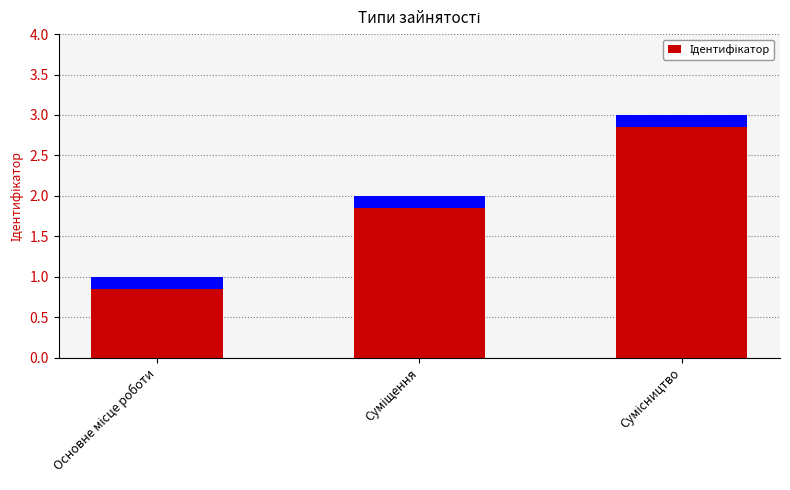

What is the value of the 3rd bar from the left?

3